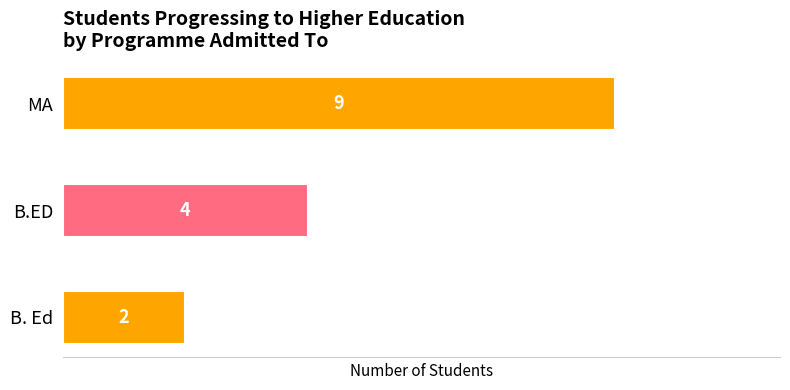

Reading top to bottom, list all the values displayed in this chart.

MA=9	B.ED=4	B. Ed=2